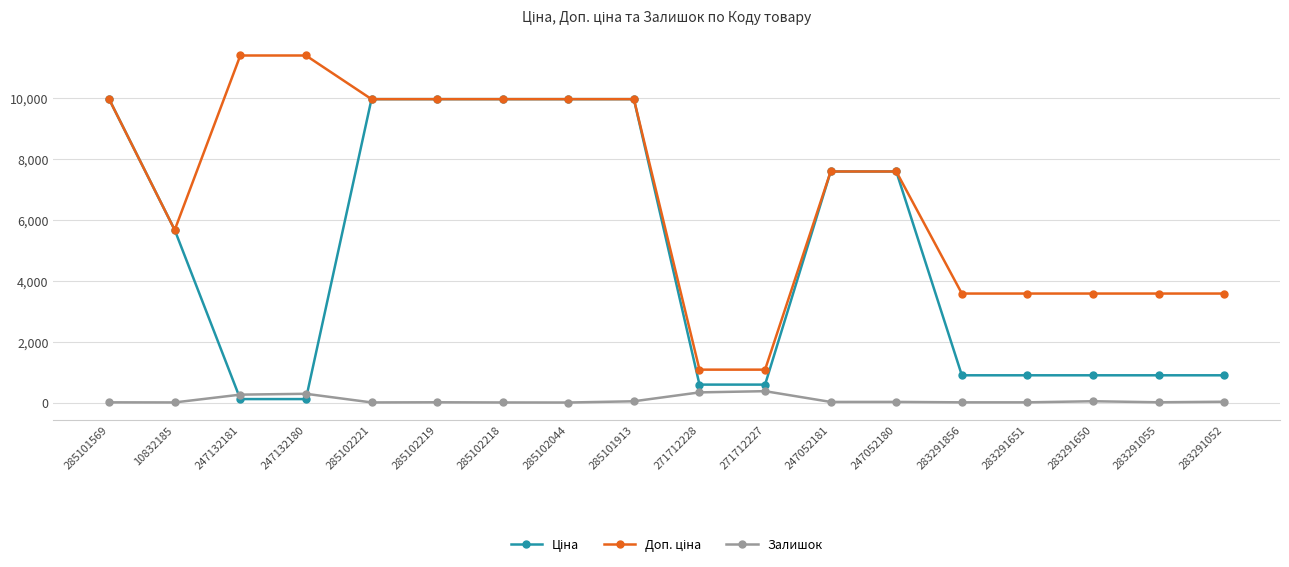

How many data points in Залишок are less than 20?

9